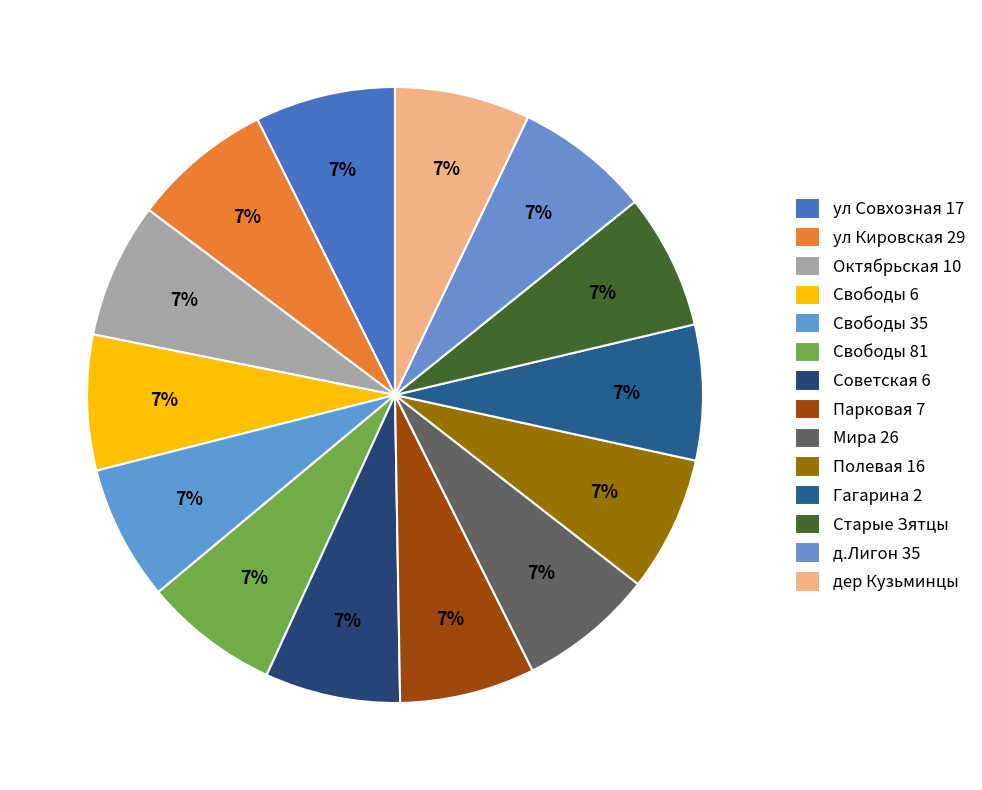

How many slices are in this pie chart?

14